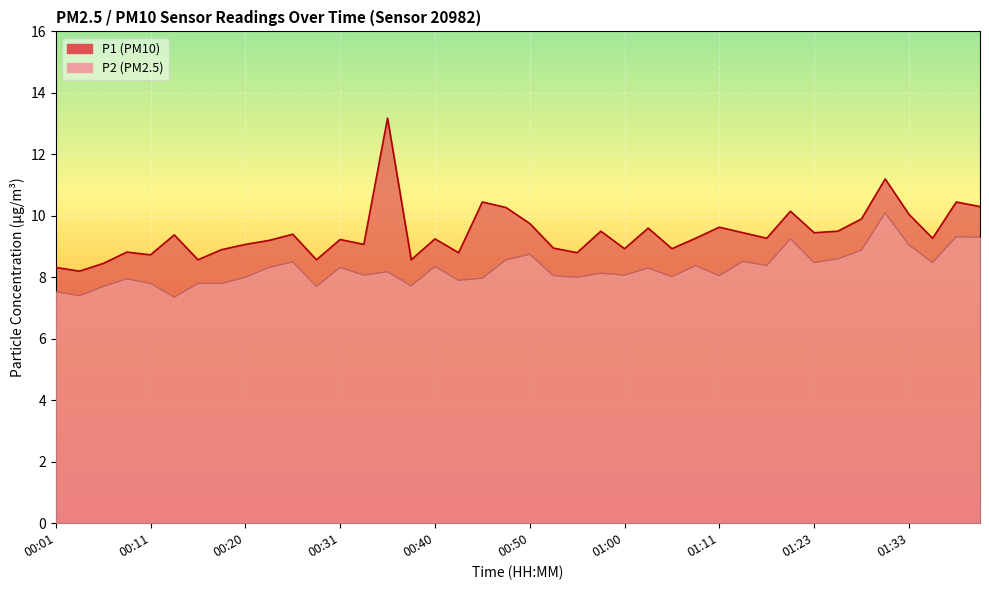

Which series has the widest spread of values?

P1